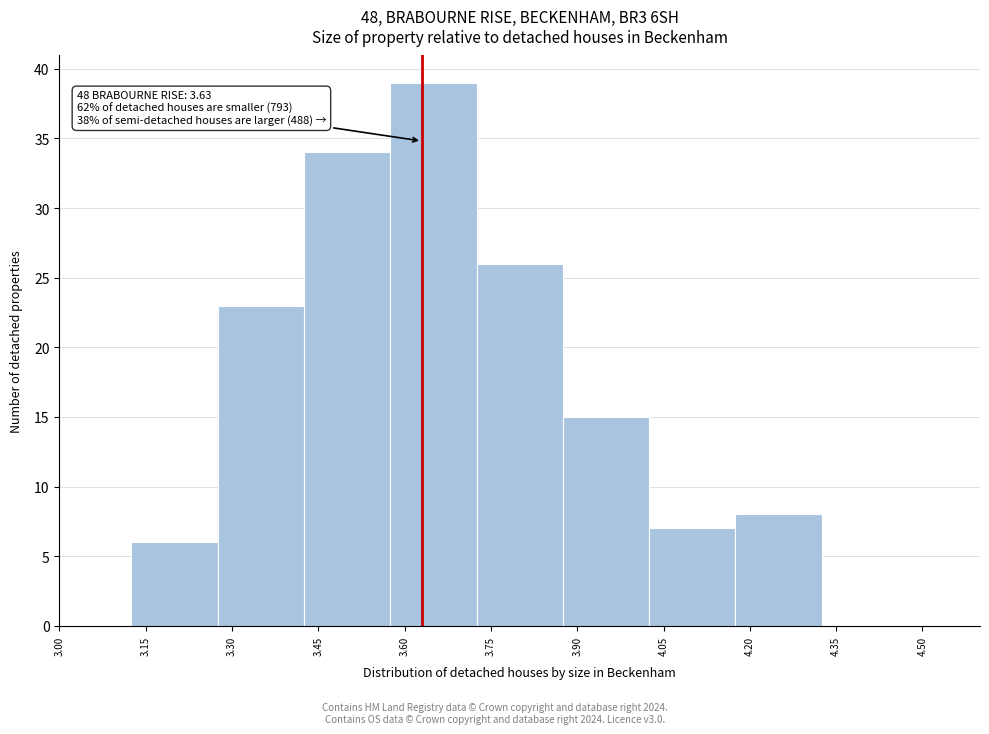

Which range on the x-axis has the tallest bar?

3.575 to 3.725